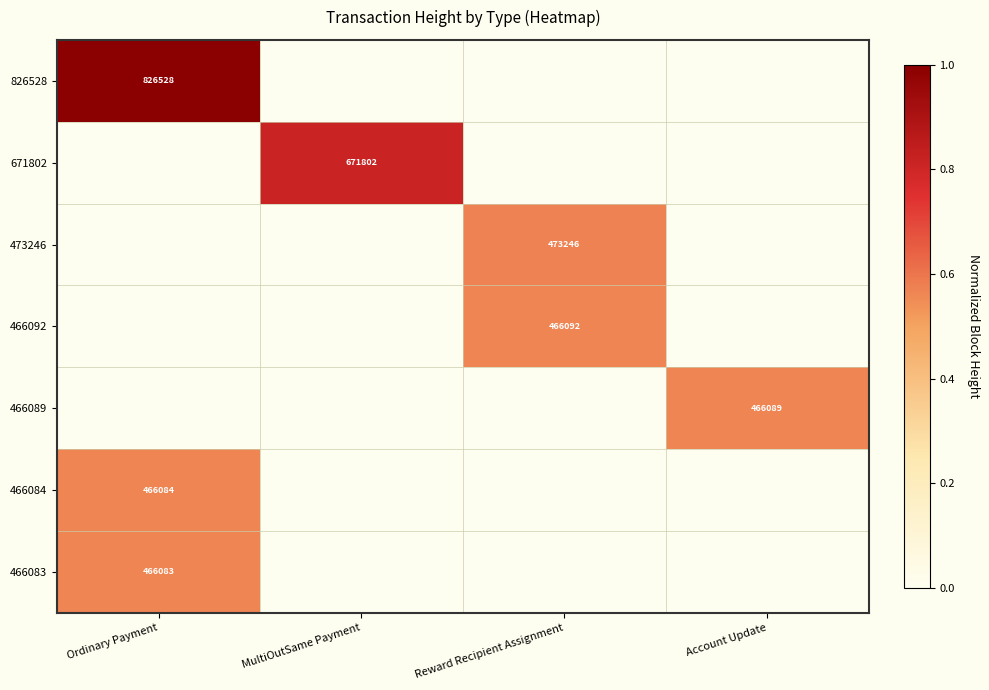

How many categories are shown in the chart?

4